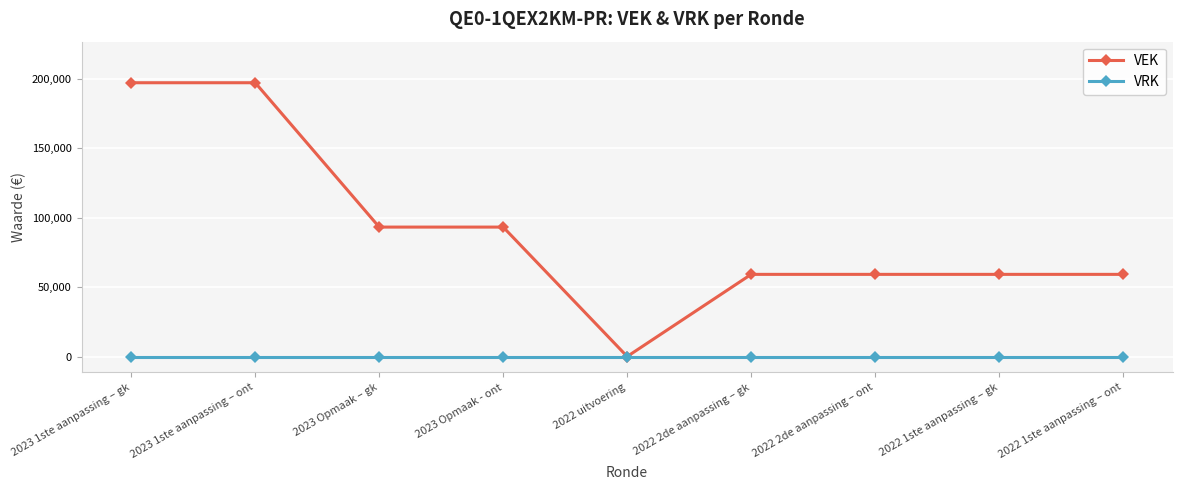

True or false: VEK has a value of 29449 at 2022 1ste aanpassing – ont.

False